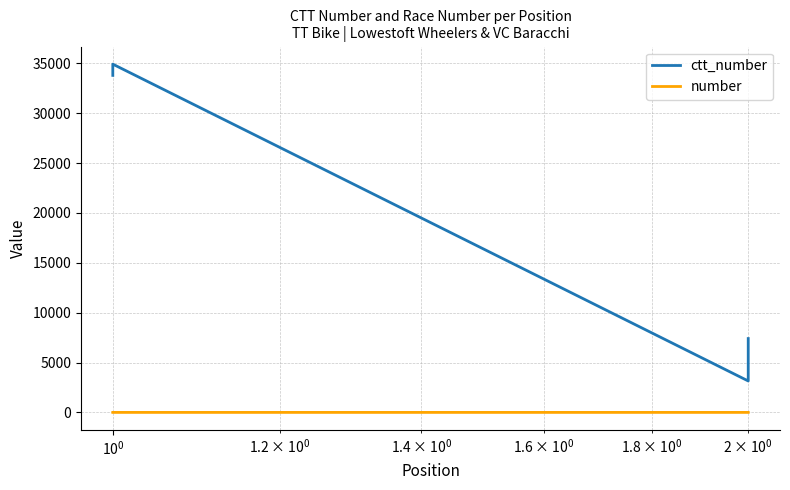

What are all the series names shown in the legend?

ctt_number, number